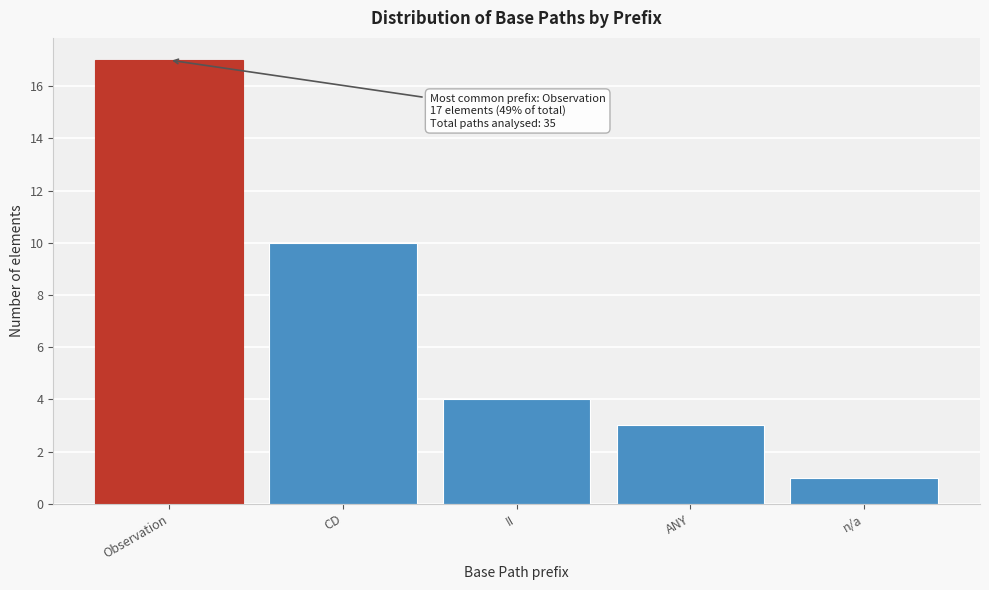

Reading left to right, what are all the values shown in this chart?

17	10	4	3	1